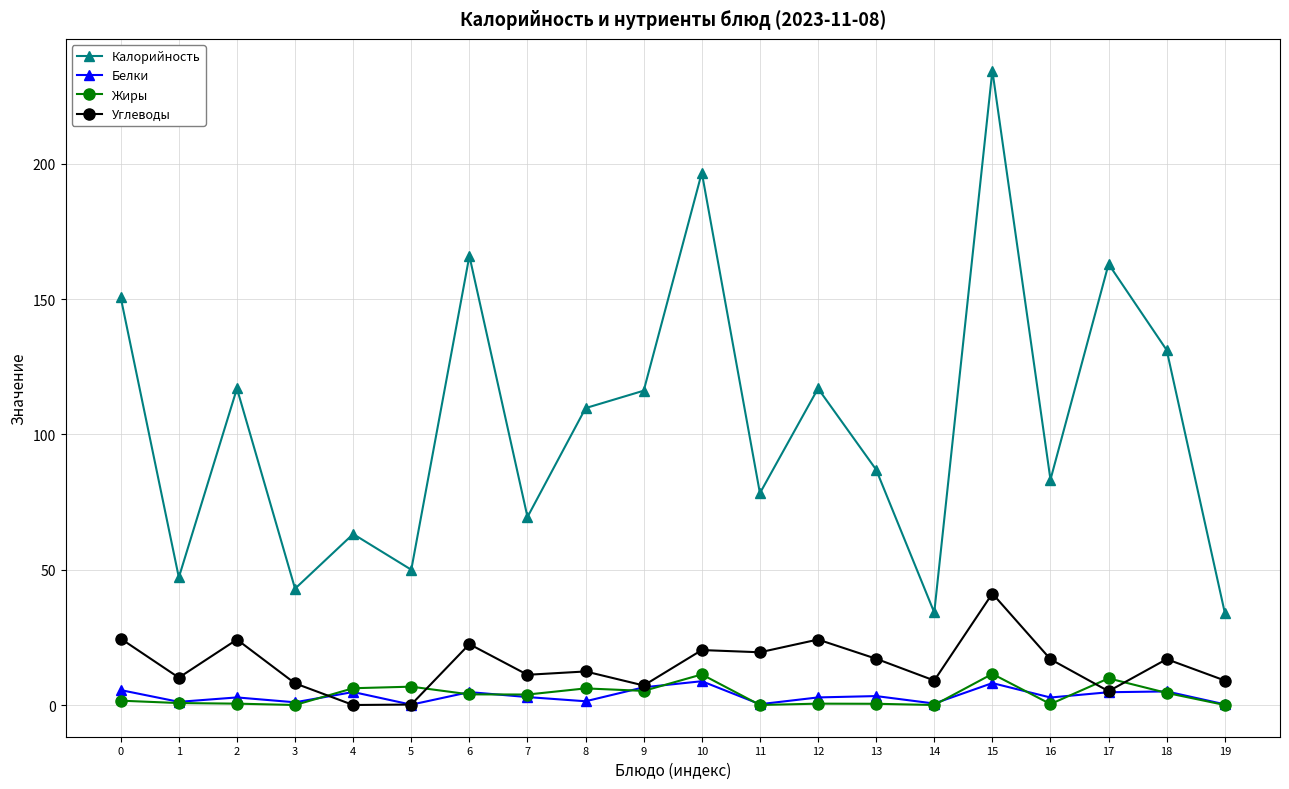

Between 1 and 6, which series saw the biggest shift?

Калорийность